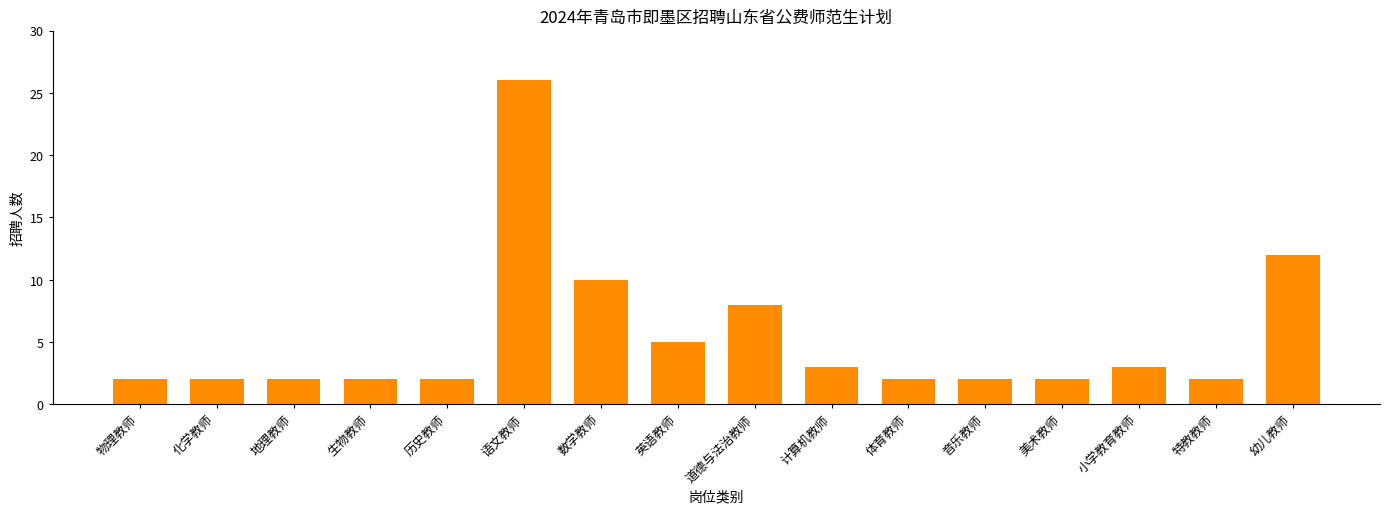

Reading left to right, what are all the values shown in this chart?

物理教师=2	化学教师=2	地理教师=2	生物教师=2	历史教师=2	语文教师=26	数学教师=10	英语教师=5	道德与法治教师=8	计算机教师=3	体育教师=2	音乐教师=2	美术教师=2	小学教育教师=3	特教教师=2	幼儿教师=12